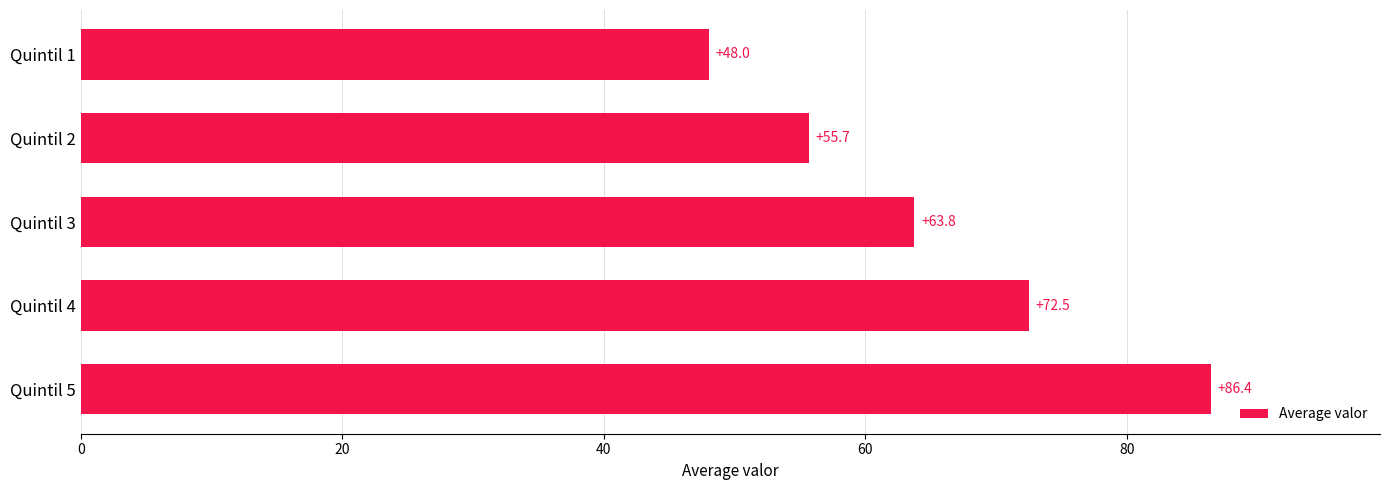

Is it true that the value at Quintil 2 is 55.7?

True